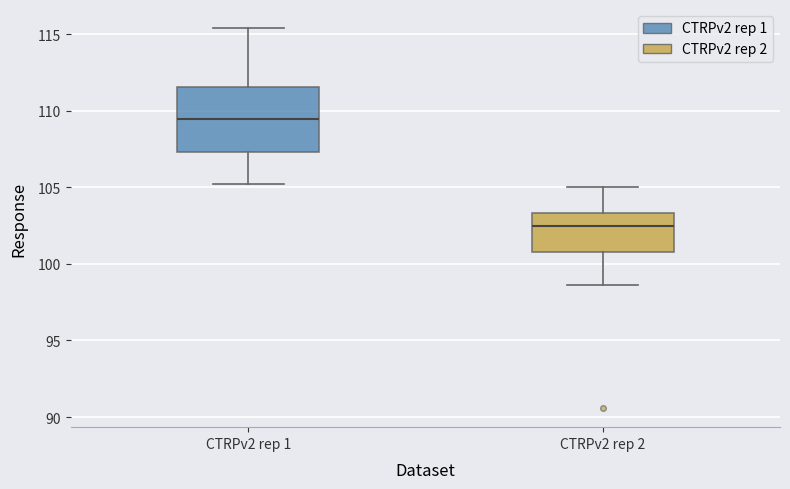

Reading left to right, read every box against the y-axis: the position of its median line, the range the box covers, and the ends of its whiskers. The values are not printed on the chart, so give them approximately, as read against the axis.

CTRPv2 rep 1: median 109.5, box 107.5 to 111.5, whiskers 105.0 to 115.5
CTRPv2 rep 2: median 102.5, box 101.0 to 103.5, whiskers 98.5 to 105.0